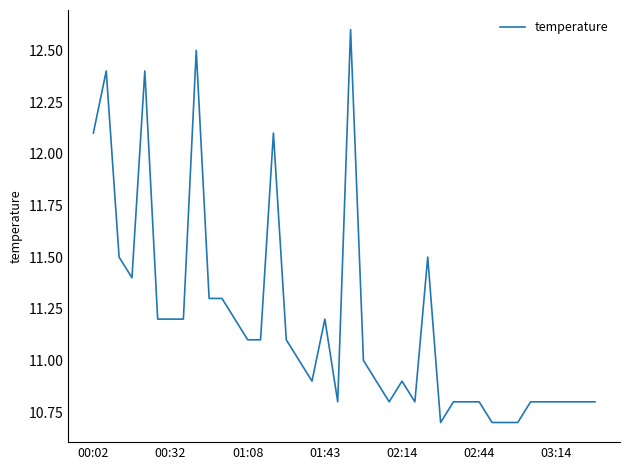

How many lines are shown in the chart?

1